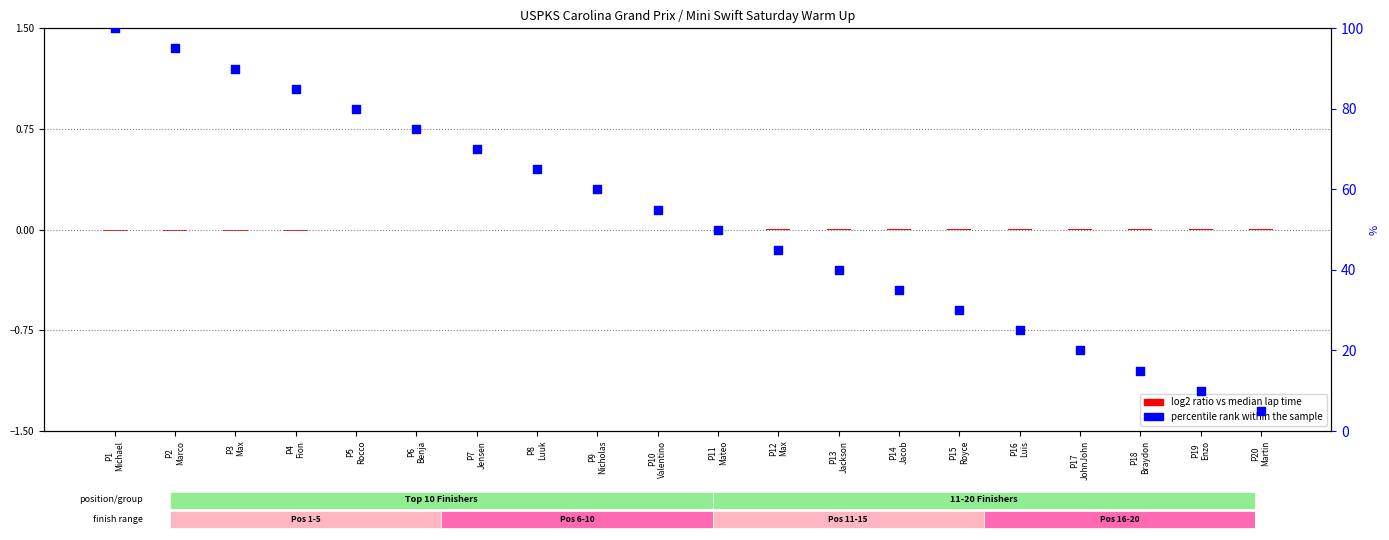

Approximately how many times larger is the value at P18
Braydon compared to P19
Enzo?

1.5